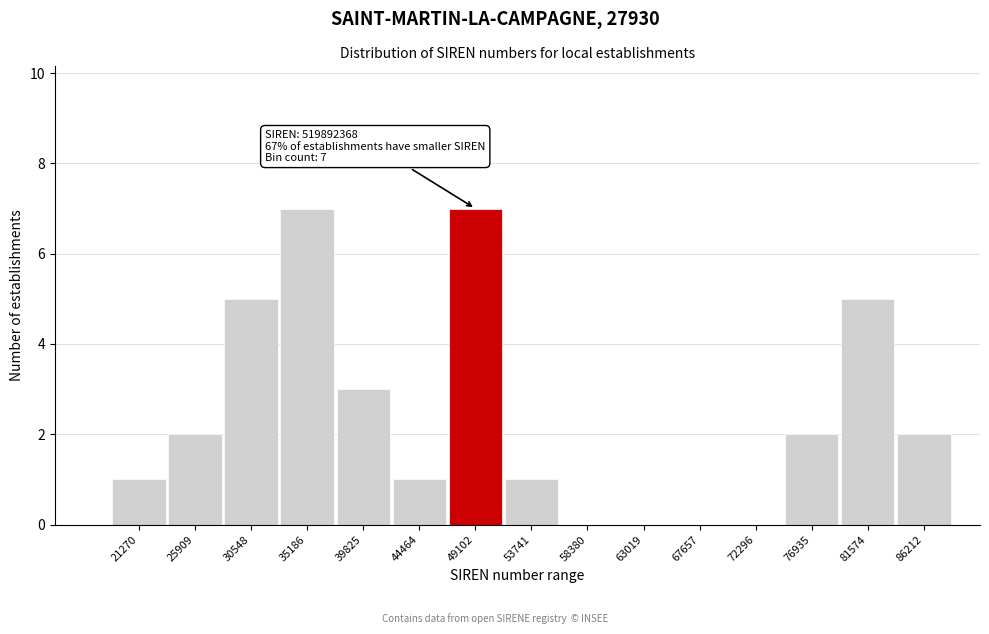

Reading left to right, transcribe all the data shown in this chart.

21270=1	25909=2	30548=5	35186=7	39825=3	44464=1	49102=7	53741=1	58380=0	63019=0	67657=0	72296=0	76935=2	81574=5	86212=2